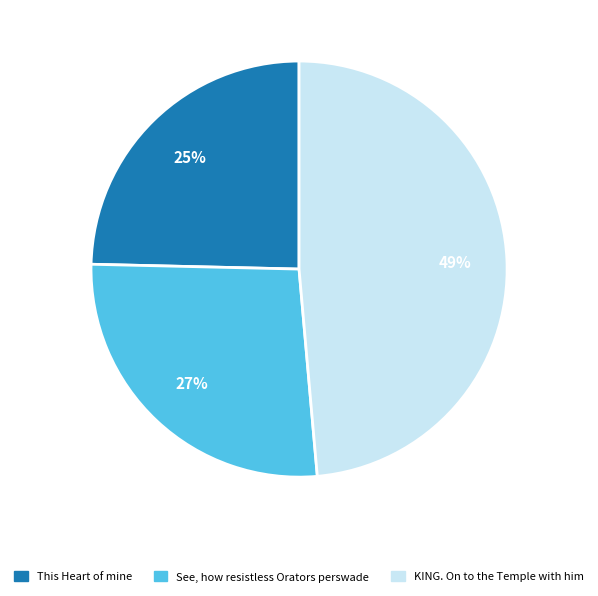

To the nearest percent, what portion does See, how resistless Orators perswade represent?

27%